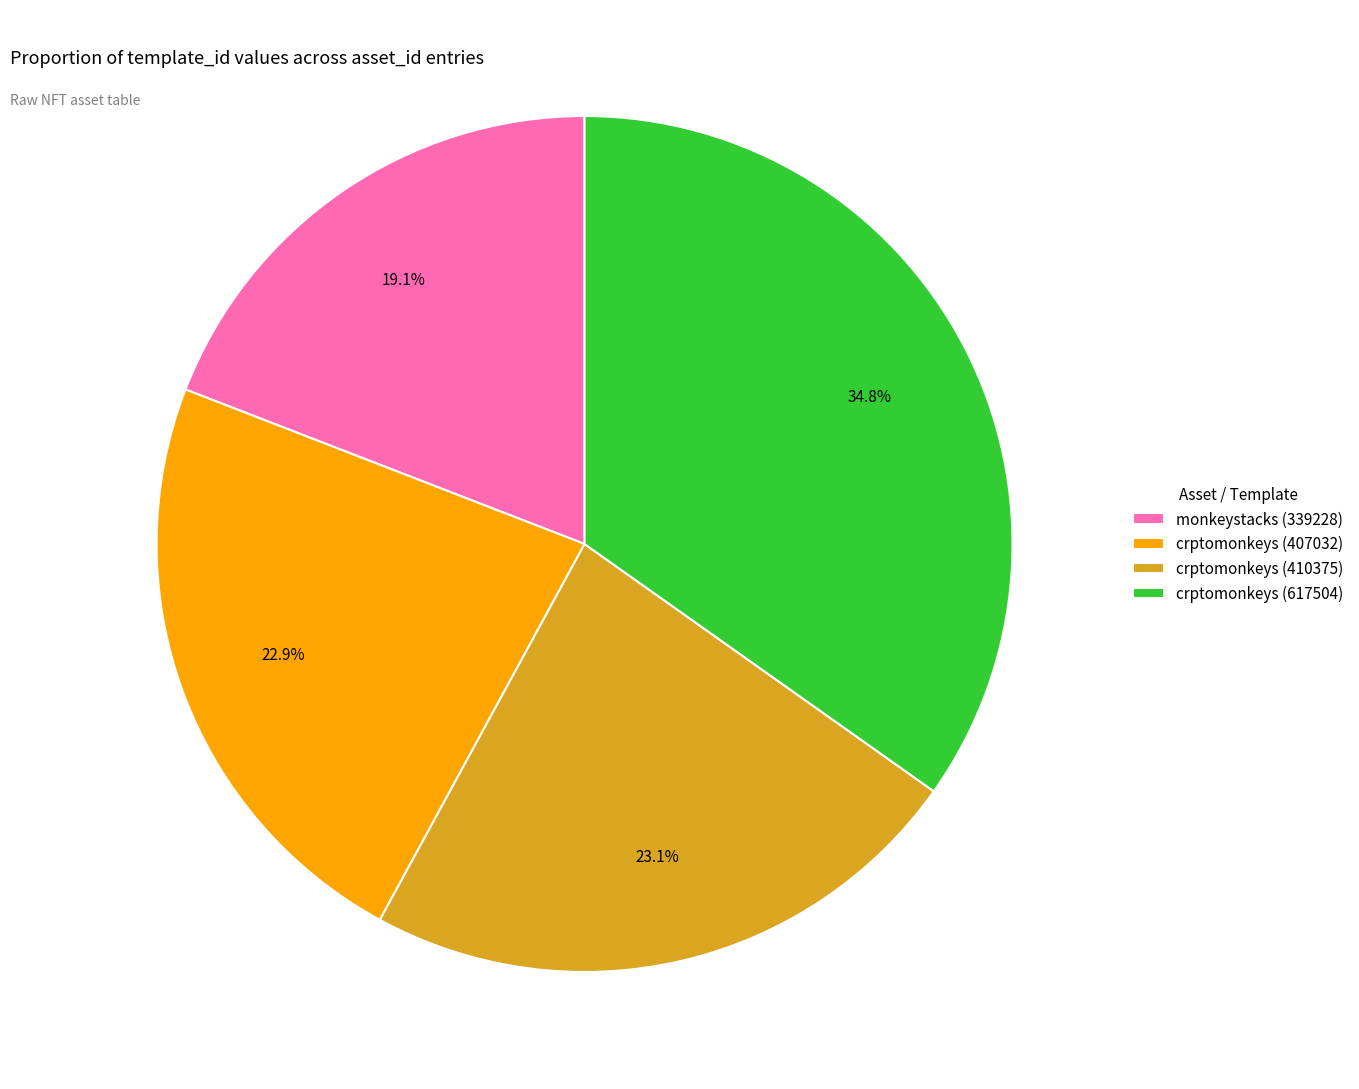

Does crptomonkeys (617504) account for over 50% of the chart?

No